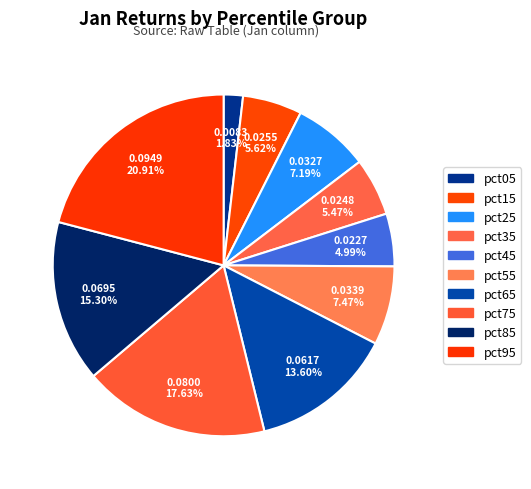

Between pct75 and pct45, which is larger?

pct75